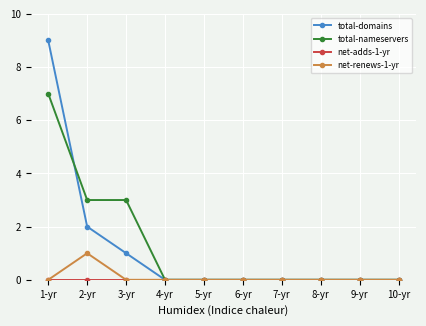

The value of total-nameservers at 2-yr is 3. True or false?

True